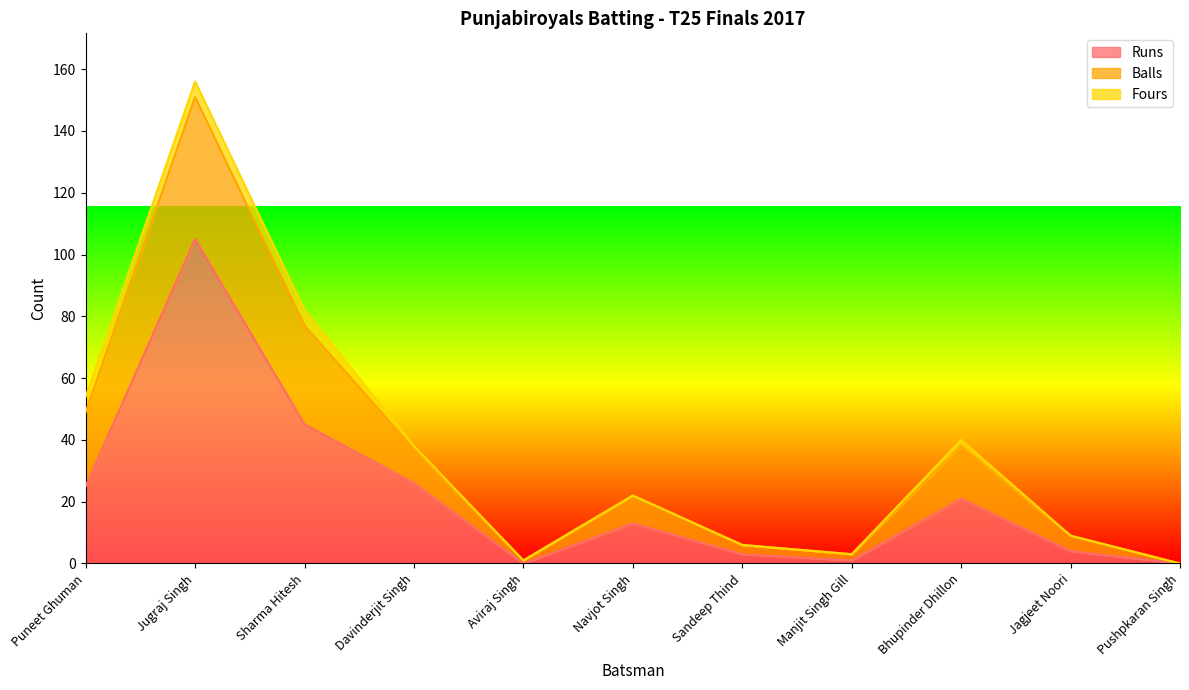

True or false: Runs and Fours intersect in this chart.

False